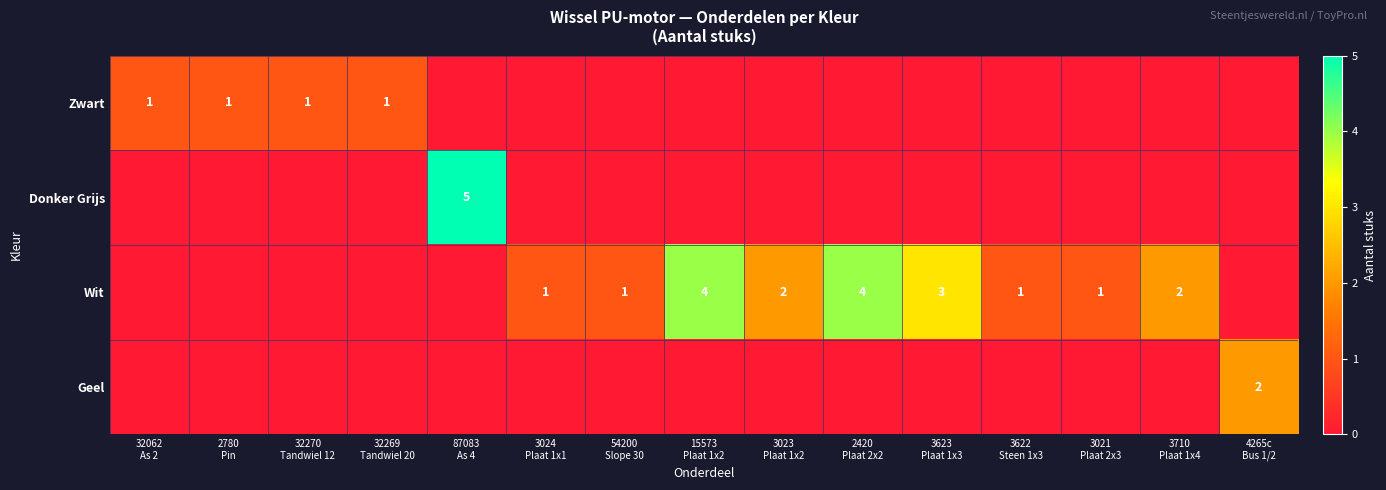

At 54200 Slope 30, list the series in order from smallest to largest.

Zwart, Donker Grijs, Geel, Wit